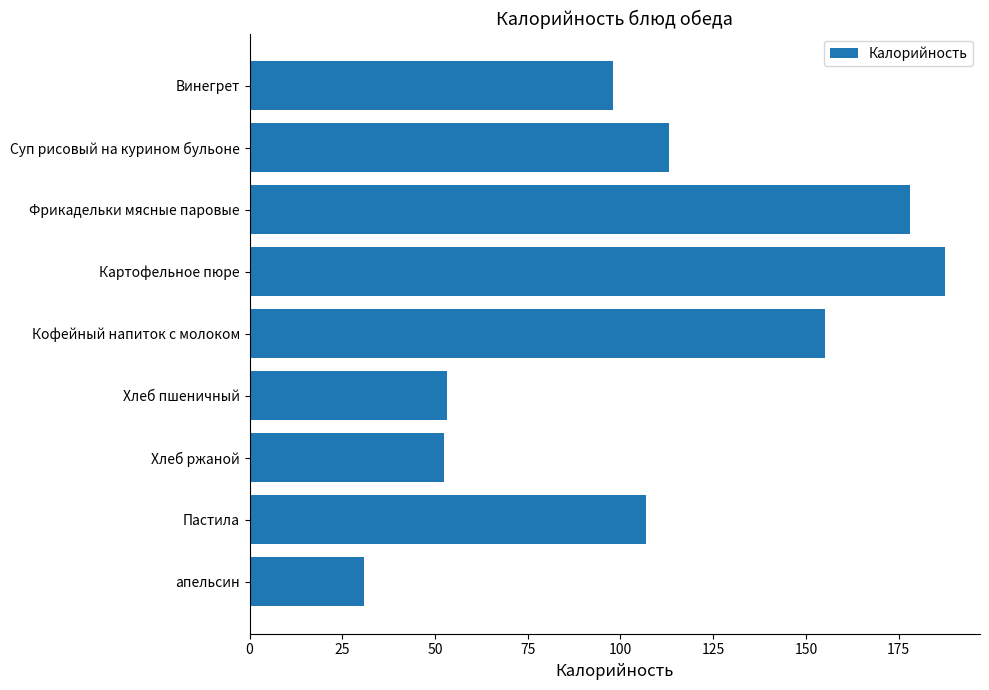

Does the chart contain any negative values?

No